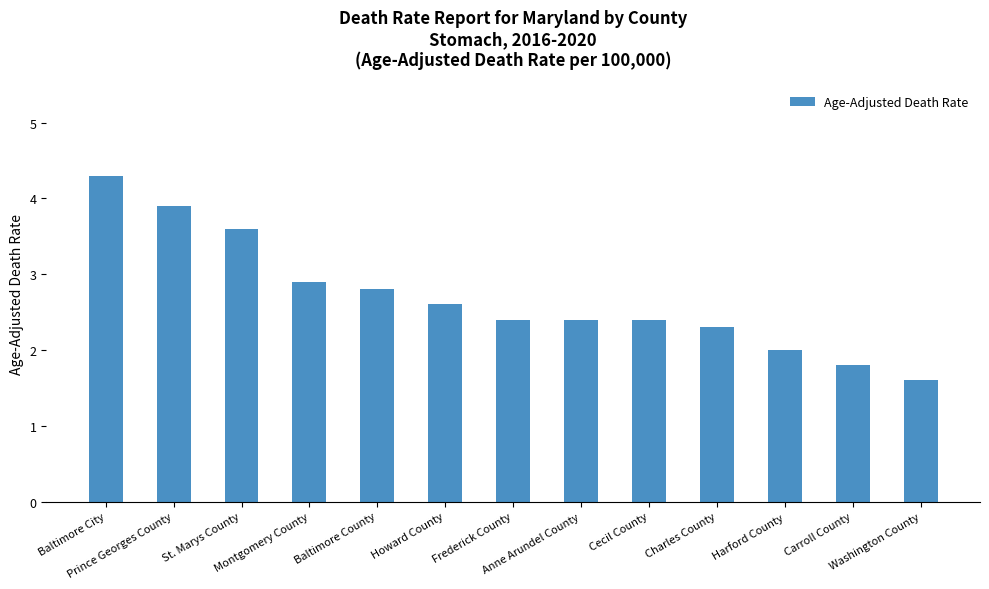

Which label corresponds to the largest value in the chart?

Baltimore City